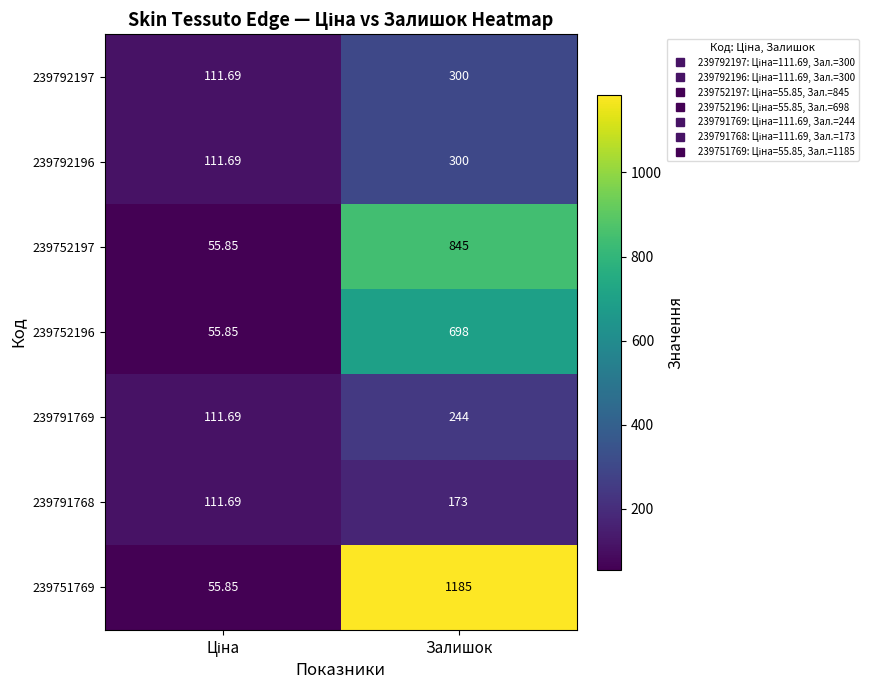

At which category is the sum across all series the highest?

Залишок